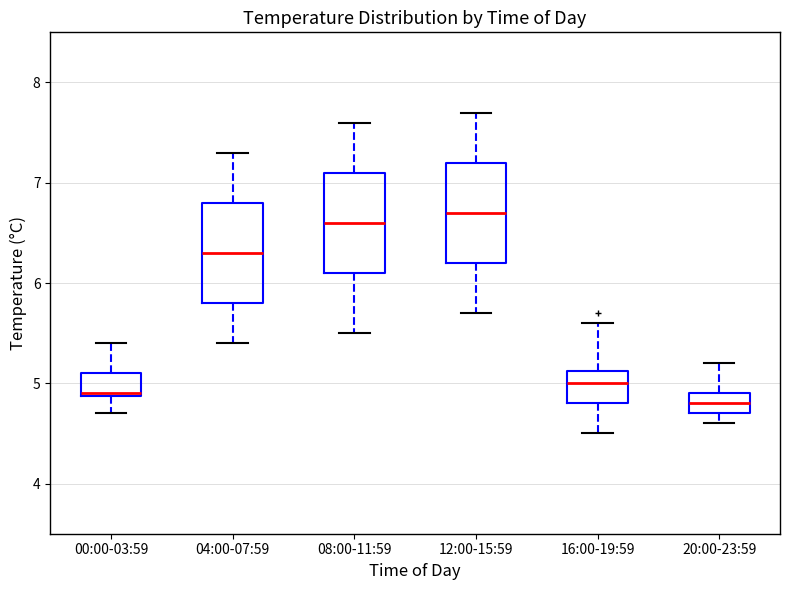

Where does the lower whisker of the box for 20:00-23:59 end on the y-axis? The values are not printed on the chart, so give them approximately, as read against the axis.

4.6